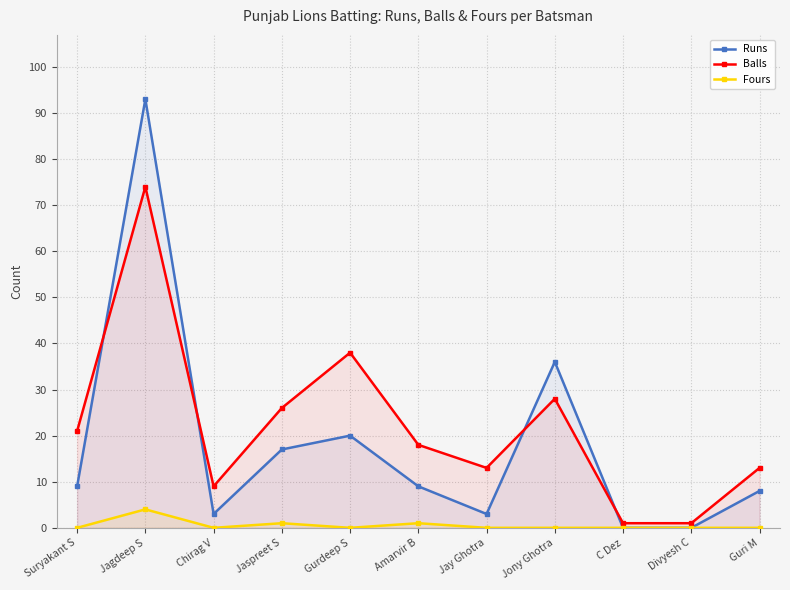

At which label does Fours reach its peak?

Jagdeep S